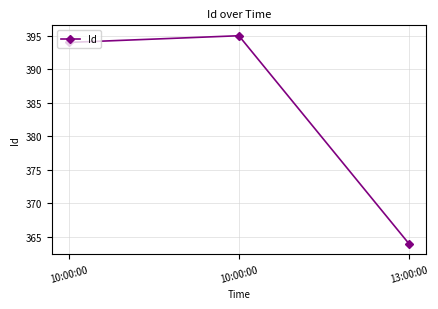

What is the value of the 2nd point from the left?

394